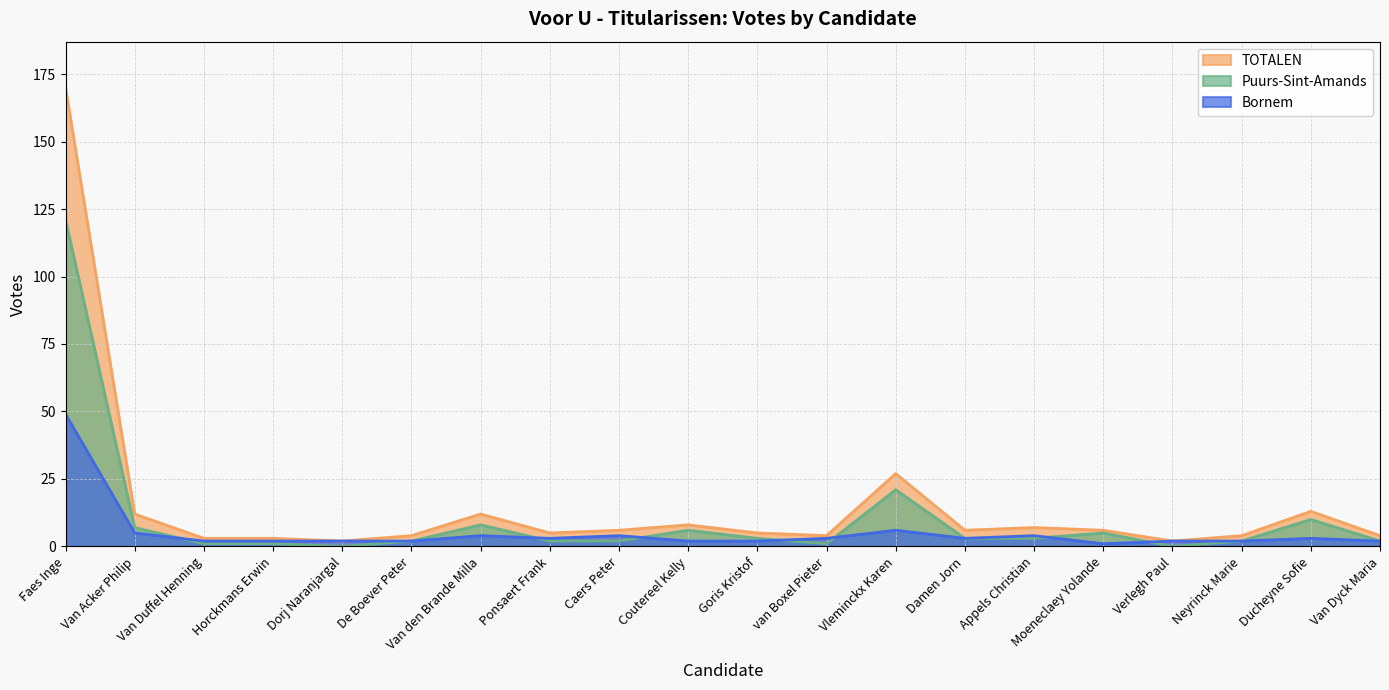

How many lines are shown in the chart?

3